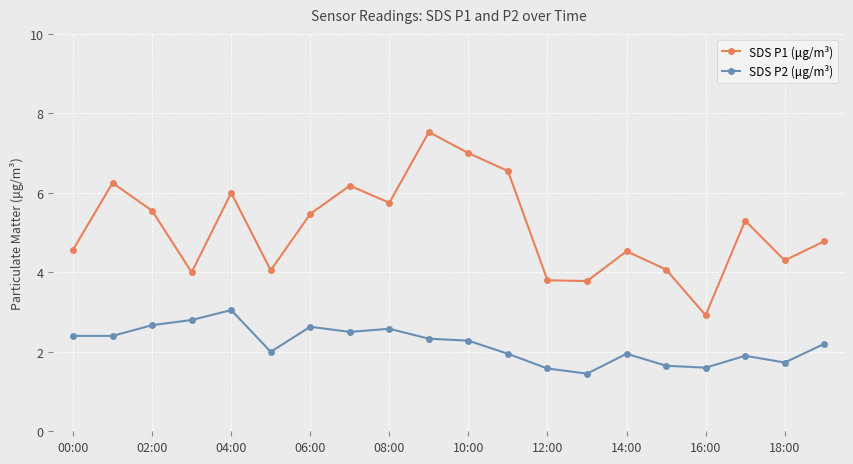

True or false: SDS P2 (μg/m³) has more than 1 points higher than both neighbors.

True